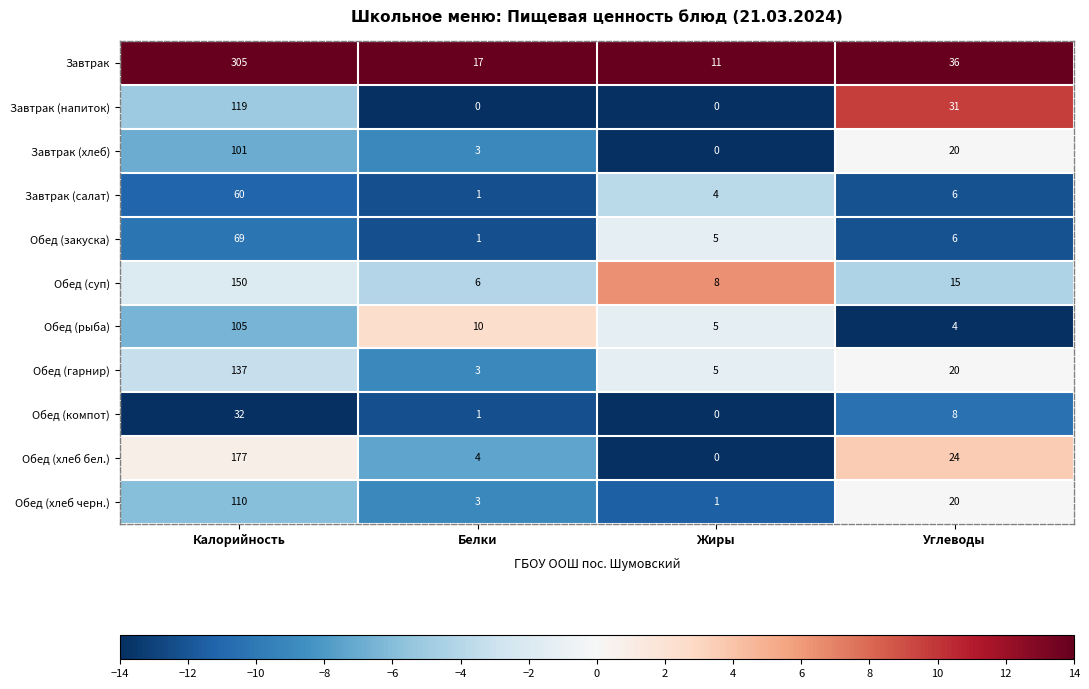

Count the number of data series in this chart.

11